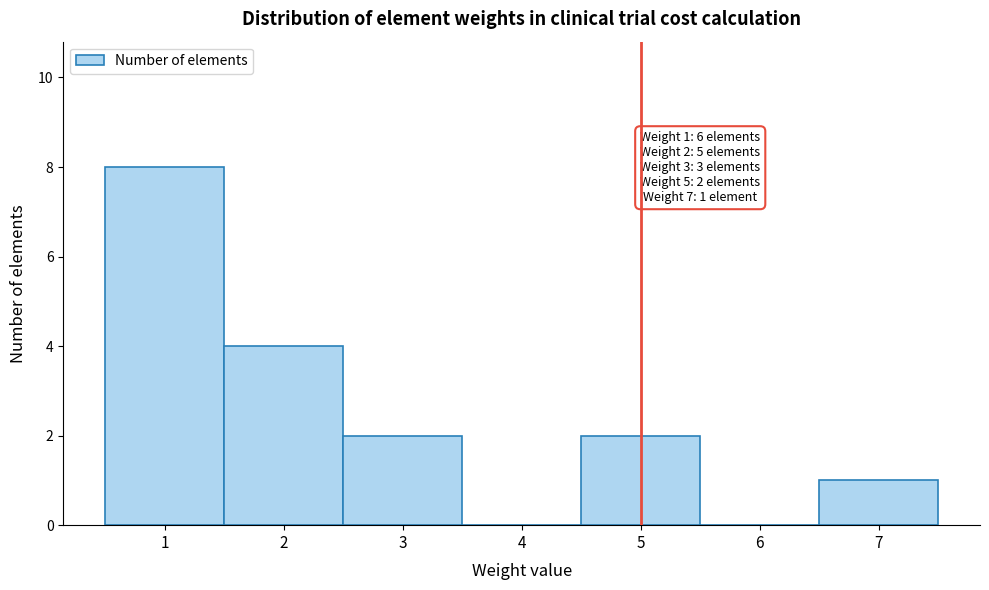

Over which range of the x-axis is the bar tallest?

0.5 to 1.5